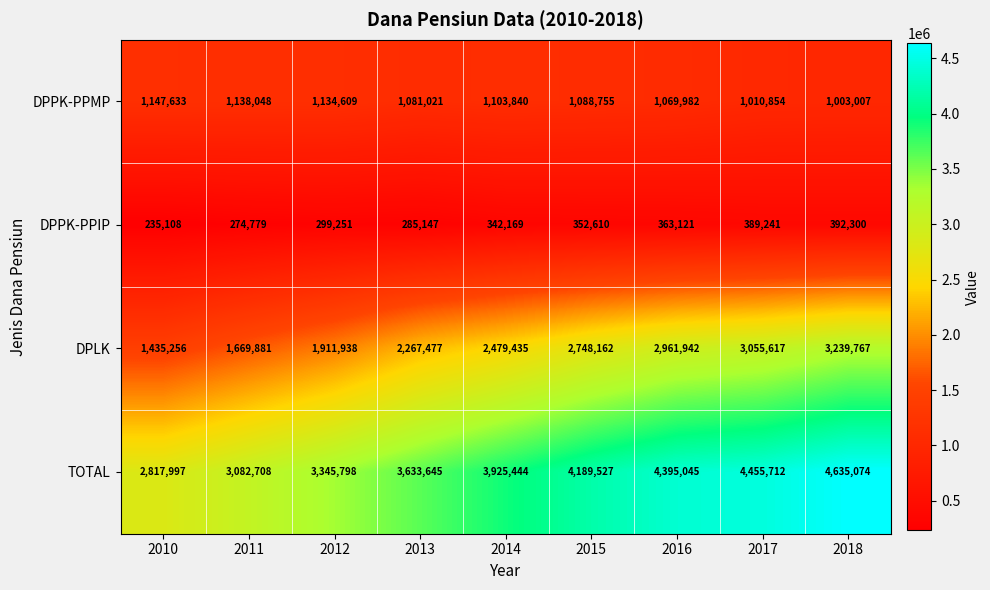

What is the lowest value of the DPPK-PPMP series?

1003007